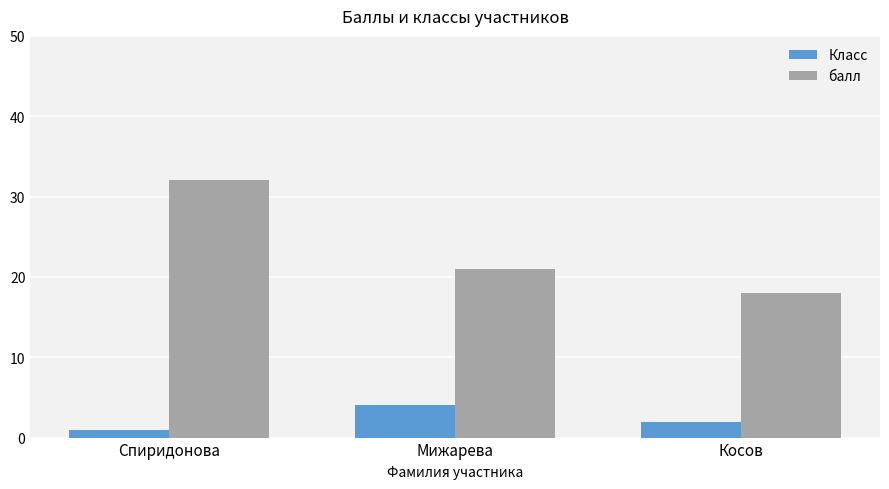

What is the difference between the maximum and minimum values in the Класс series?

3